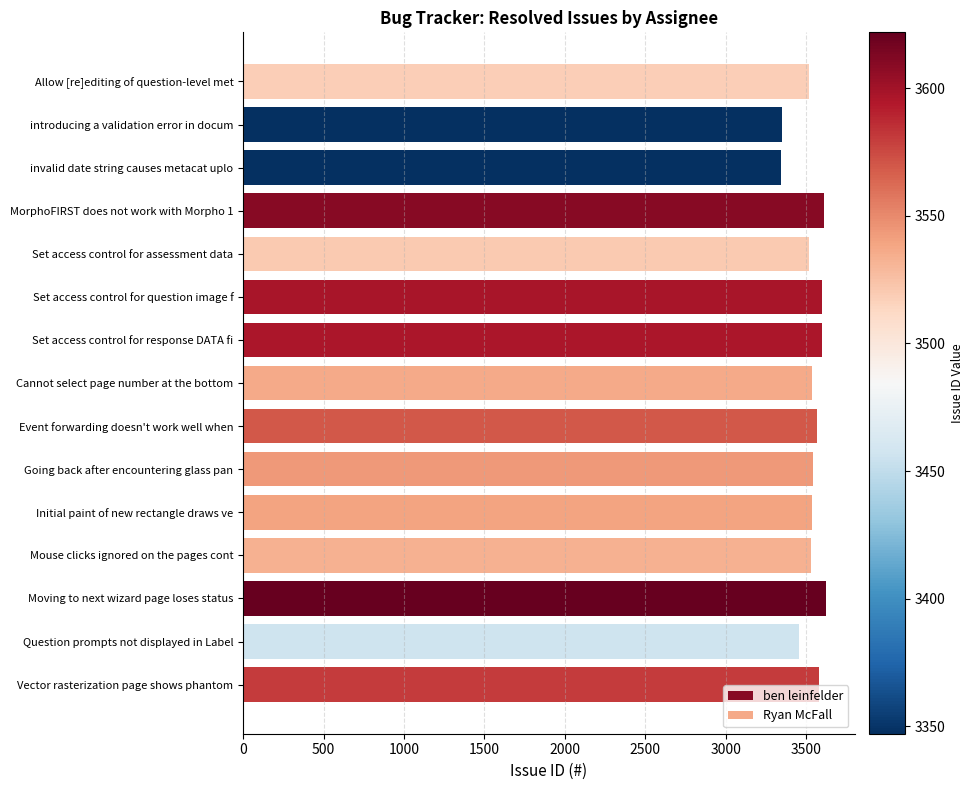

True or false: the data shows 5866 at Set access control for question image f.

False